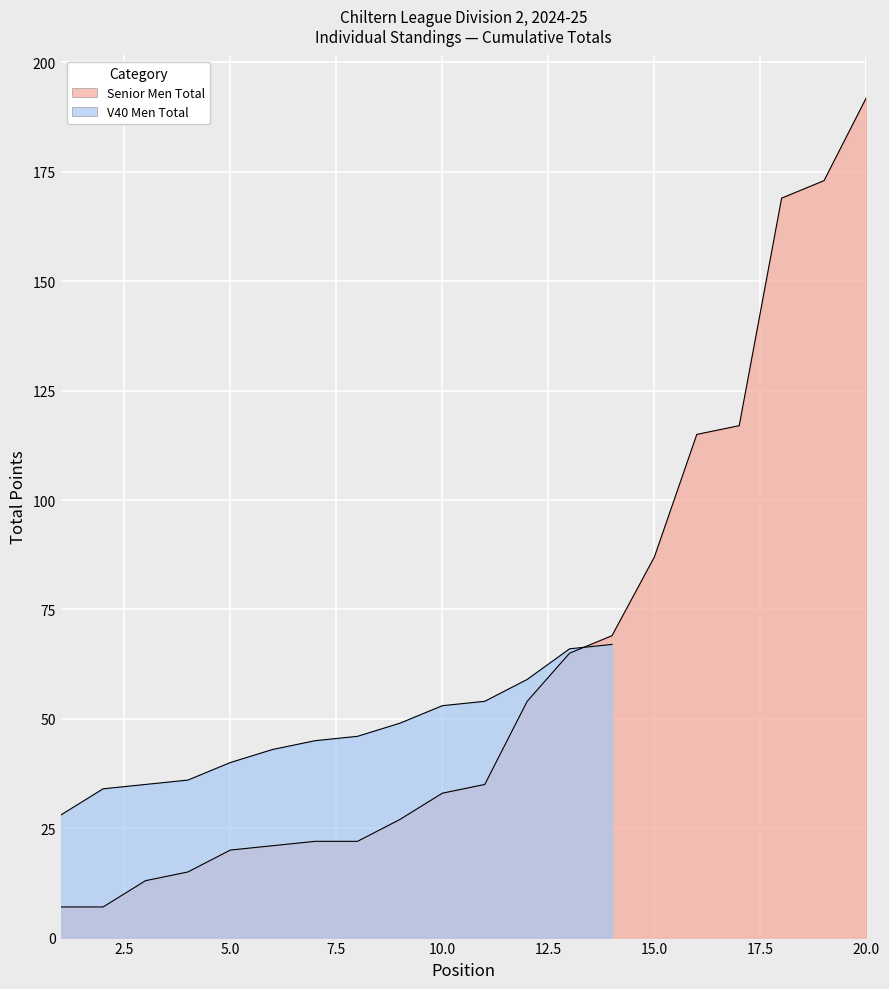

Rank the categories by value from highest to lowest.

20, 19, 18, 17, 16, 15, 14, 13, 12, 11, 10, 9, 7, 8, 6, 5, 4, 3, 1, 2